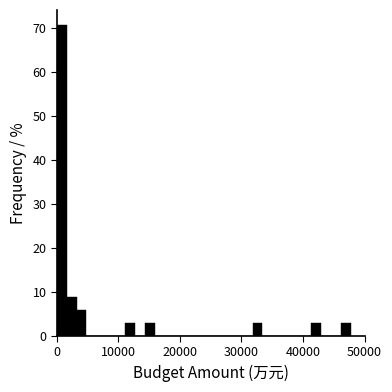

Read against the x-axis, roughly where is the centre of the tallest bar?

1000